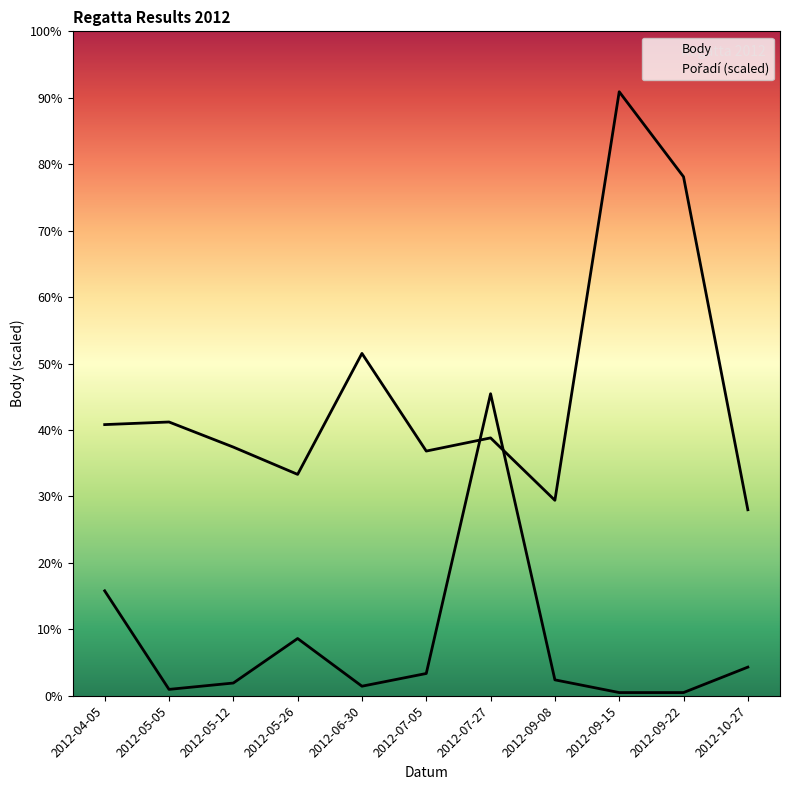

Count the number of categories in the chart.

11